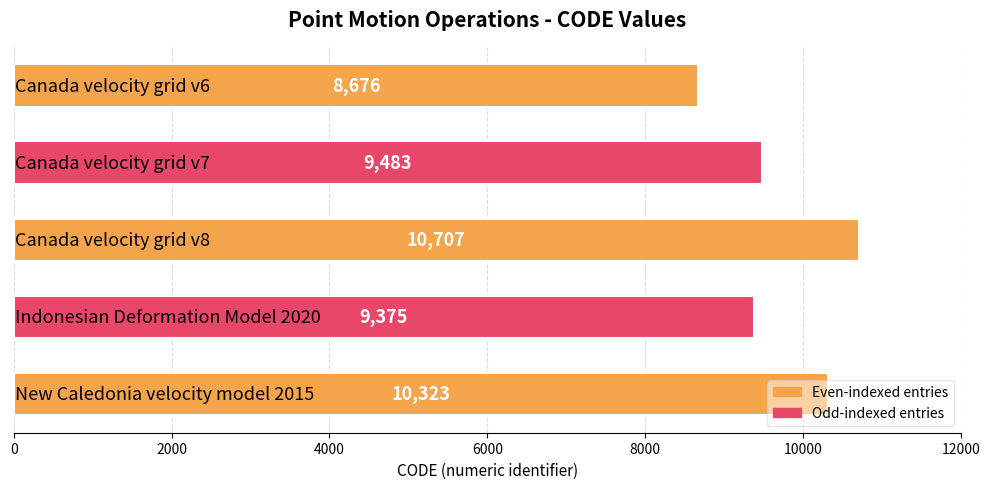

What is the maximum value shown in the chart?

10707